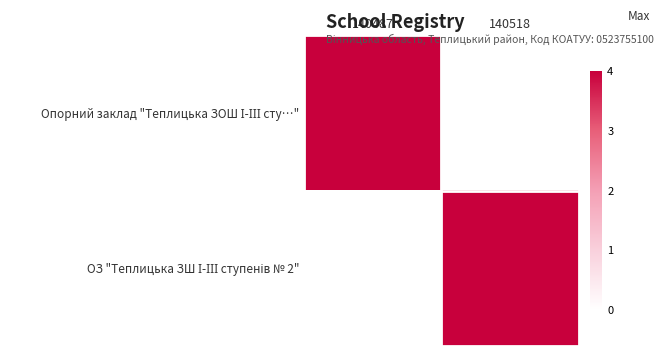

Which has a higher value, 140518 or 140487?

140487